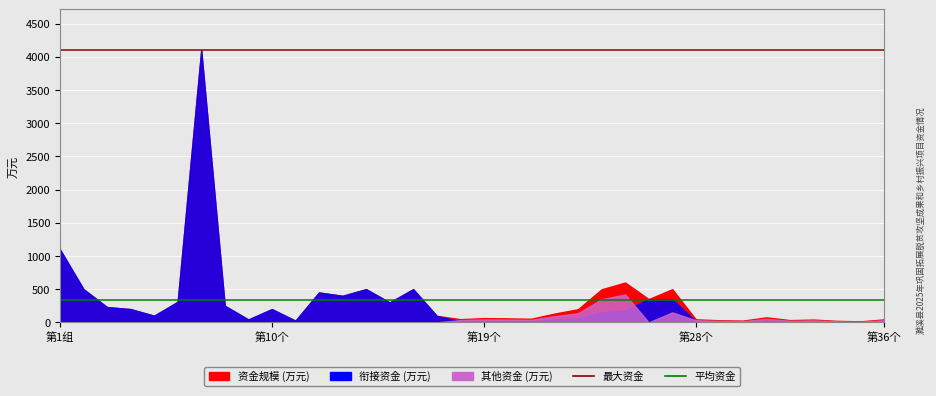

Is the value of 平均资金 at 第1组 greater than the value of 最大资金 at 第10个?

No